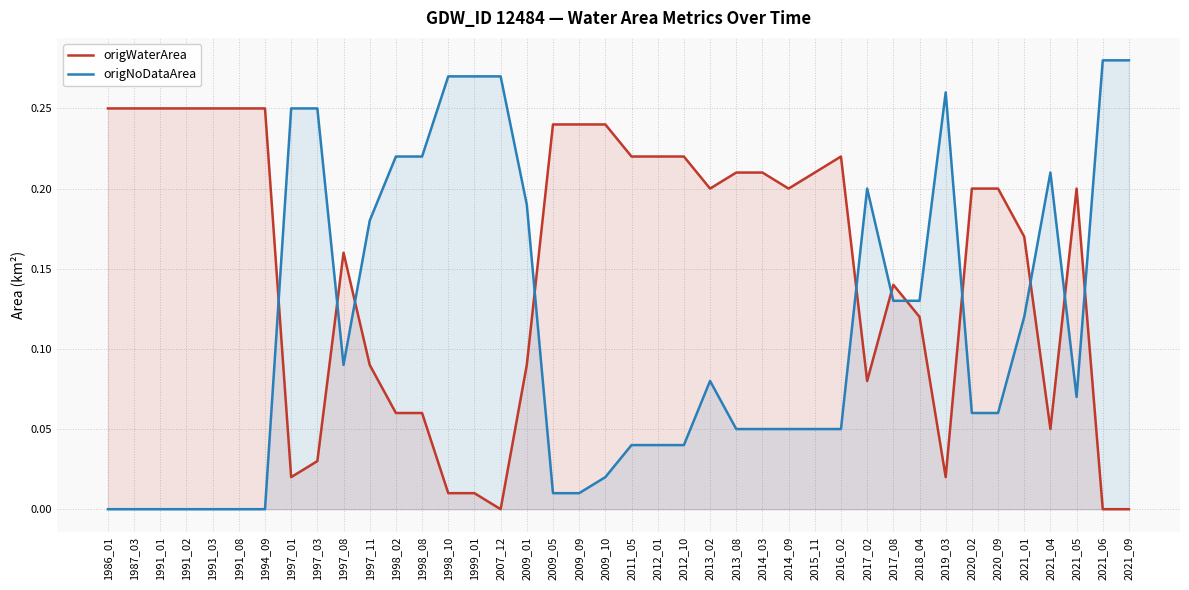

How many distinct data groups are displayed?

2